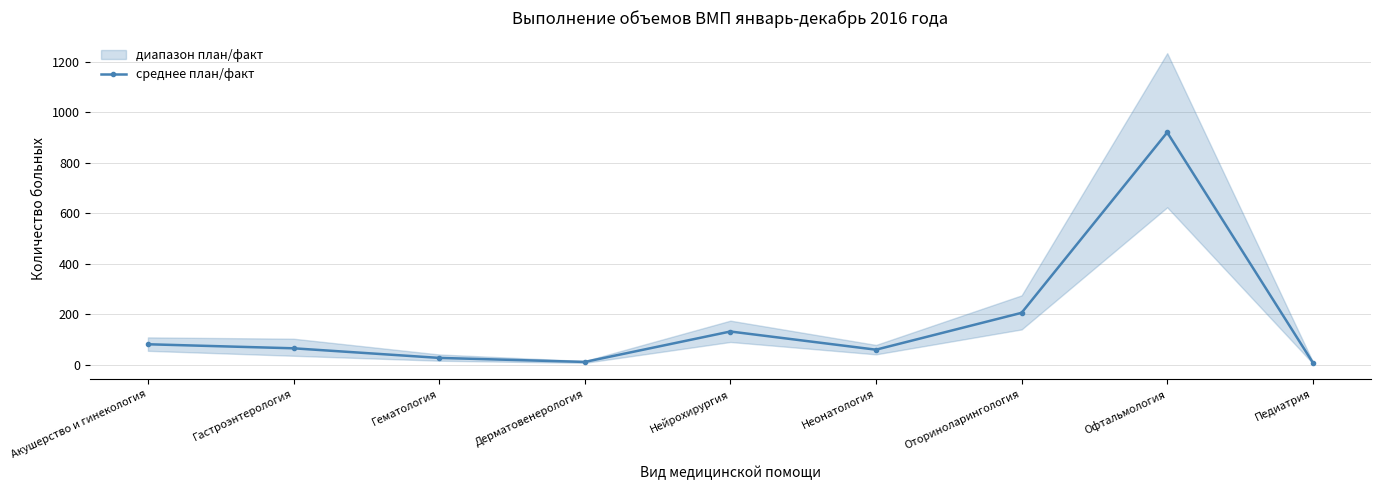

True or false: the data shows 179.9 at Нейрохирургия.

False